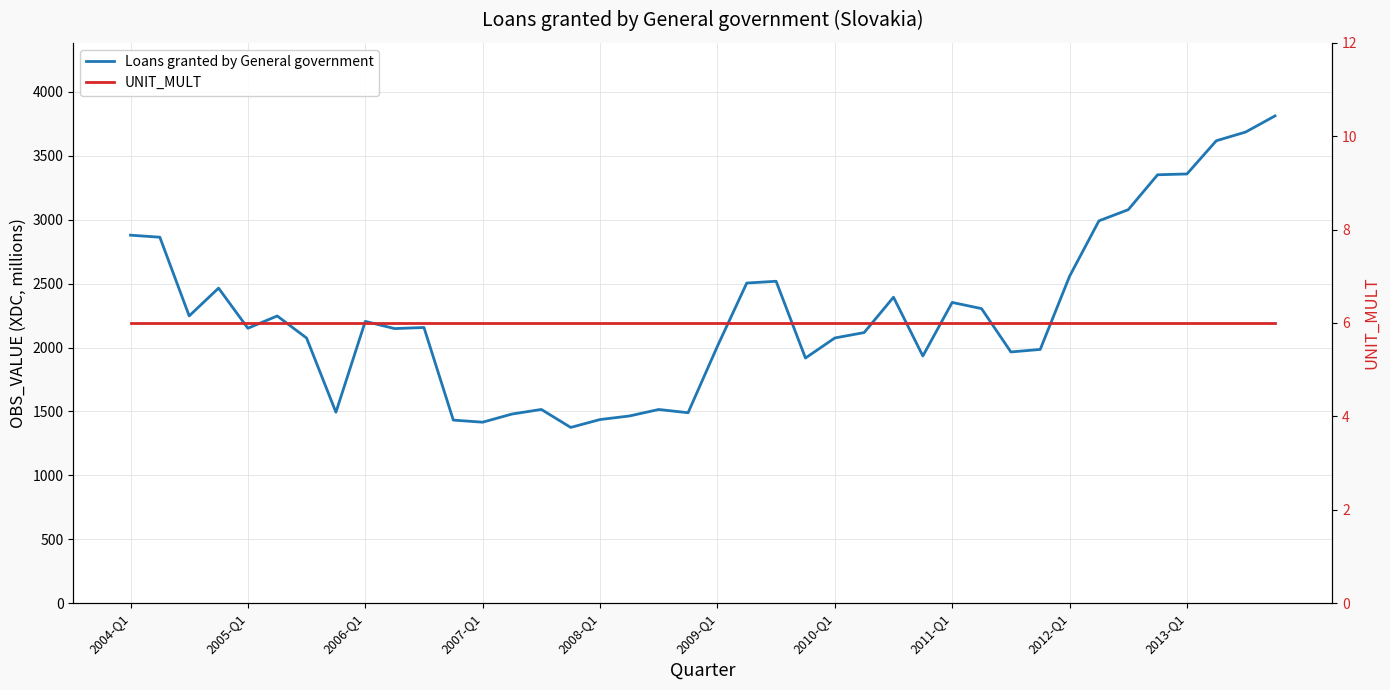

What is the value of the Loans granted by General government point at the 40th from the left?

3812.4